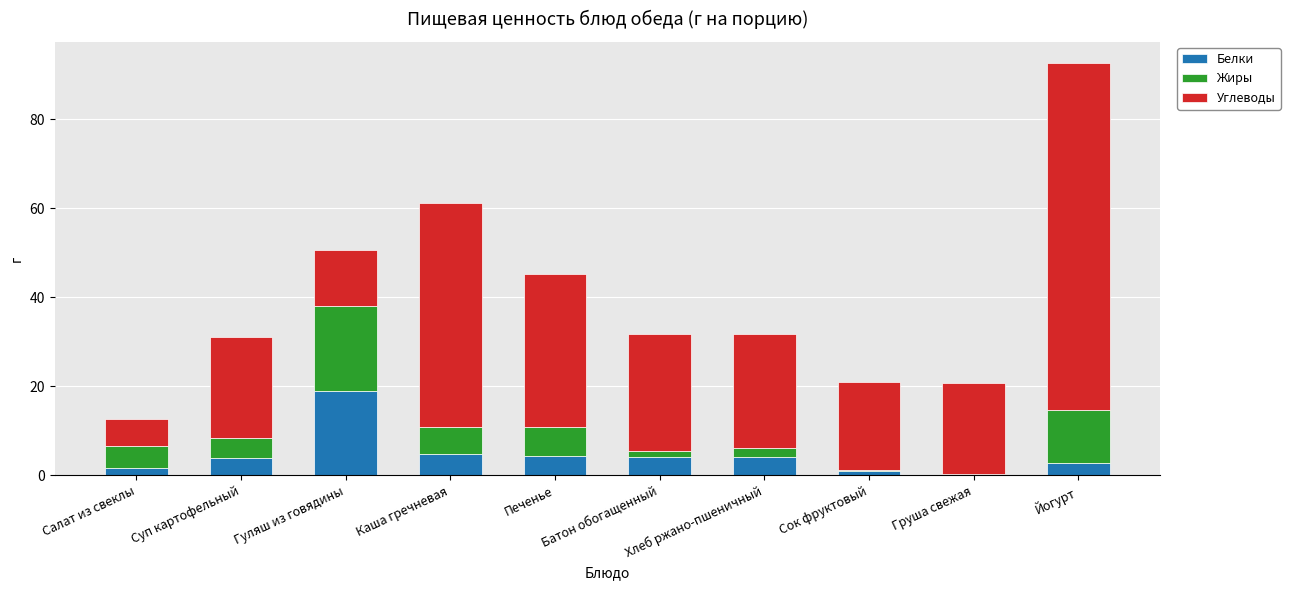

What value does the Белки series have at Суп картофельный?

3.9